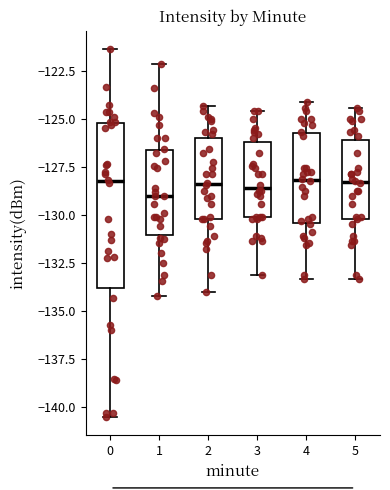

Reading left to right, read every box against the y-axis: the position of its median line, the range the box covers, and the ends of its whiskers. The values are not printed on the chart, so give them approximately, as read against the axis.

0: median -128.0, box -134.0 to -125.0, whiskers -140.5 to -121.5
1: median -129.0, box -131.0 to -126.5, whiskers -134.0 to -122.0
2: median -128.5, box -130.0 to -126.0, whiskers -134.0 to -124.5
3: median -128.5, box -130.0 to -126.0, whiskers -133.0 to -124.5
4: median -128.0, box -130.5 to -125.5, whiskers -133.5 to -124.0
5: median -128.5, box -130.0 to -126.0, whiskers -133.5 to -124.5